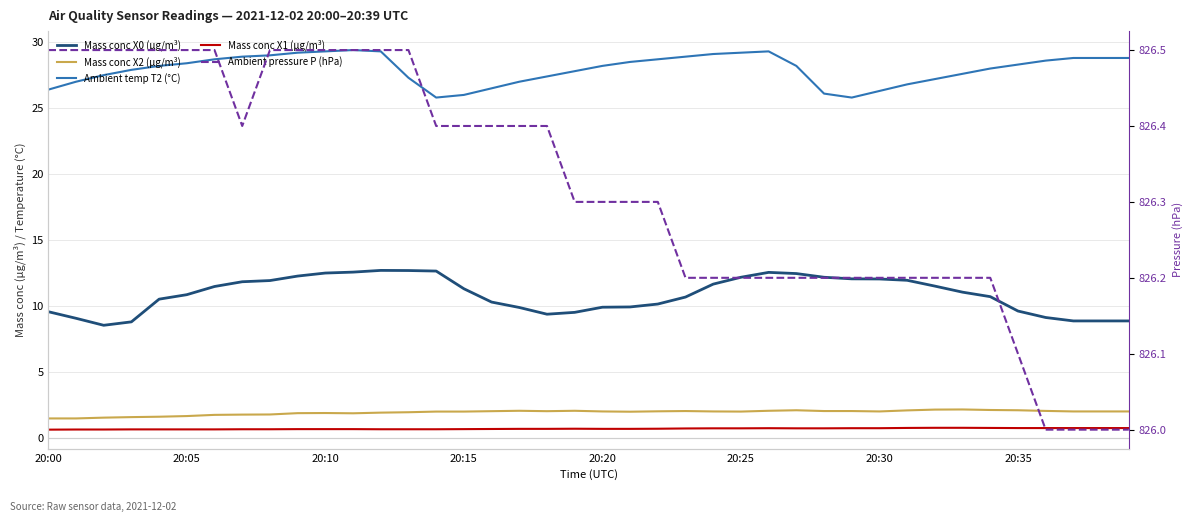

At which category does Mass conc X2 (μg/m³) reach its first local valley?

11